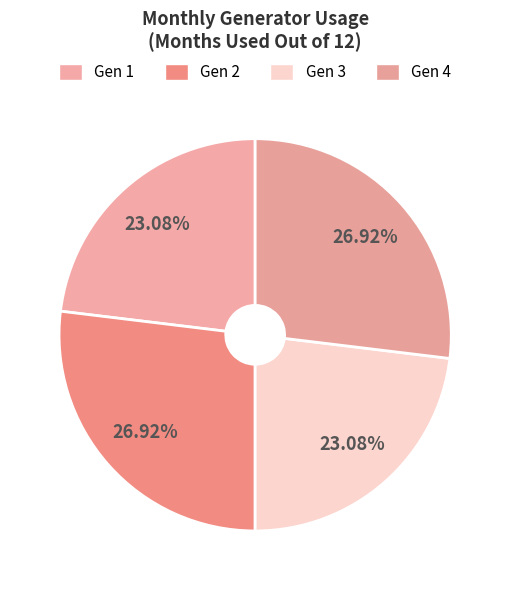

How much of the chart is everything except Gen 3?

76.9%